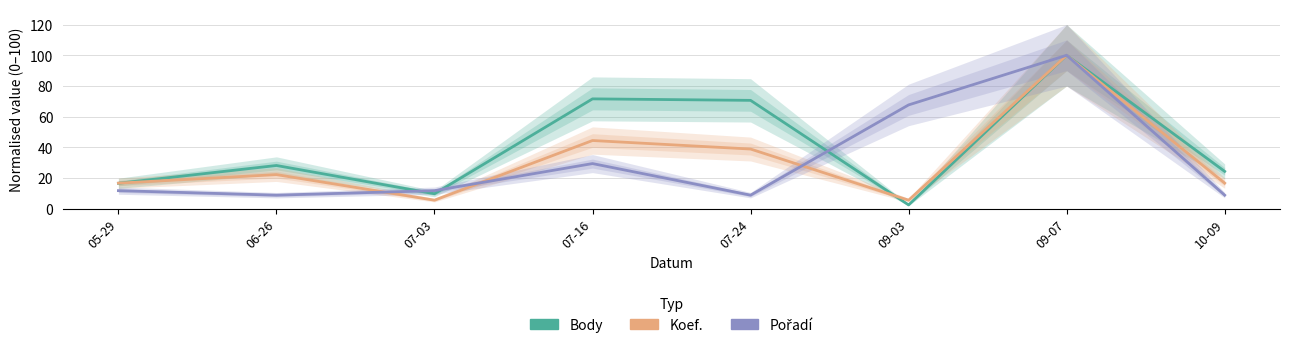

At which category does Koef. reach its first local peak?

06-26